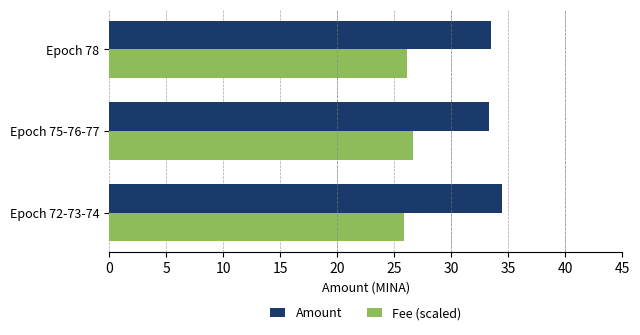

True or false: Amount has a value of 43.8 at Epoch 78.

False